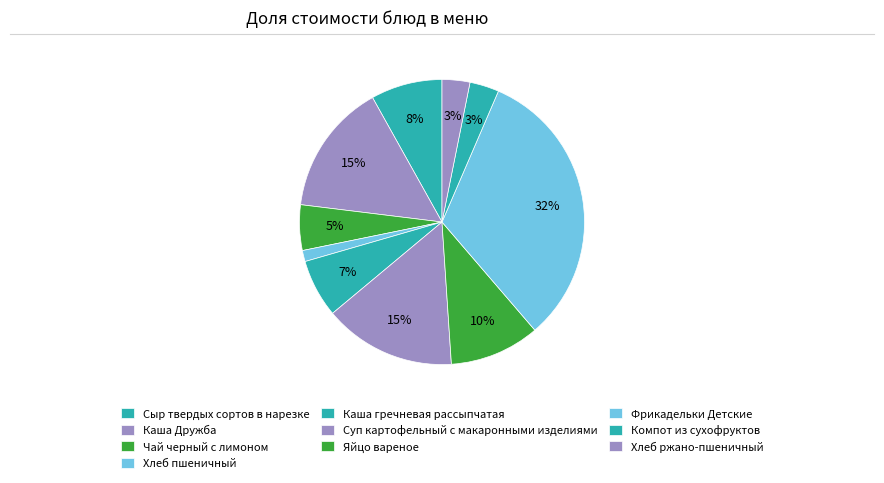

What percentage is NOT represented by Каша гречневая рассыпчатая?

93.4%